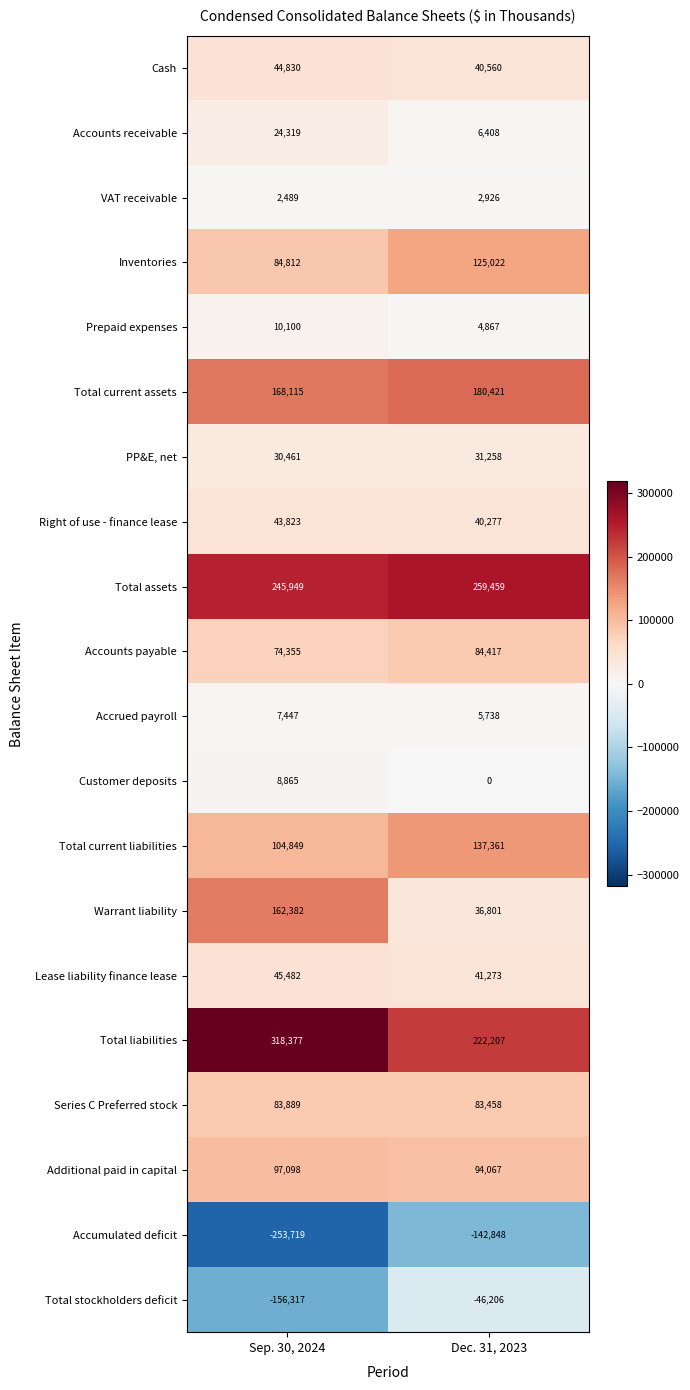

How many categories are shown in the chart?

2